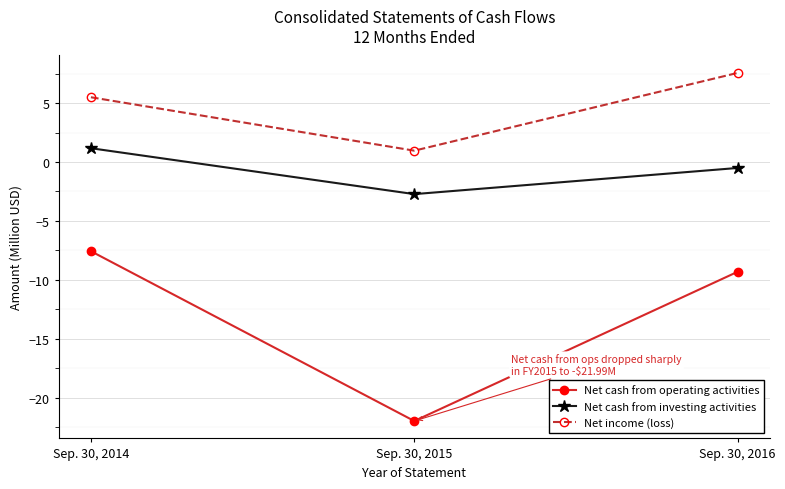

What is the highest value of the Net cash from investing activities series?

1.2